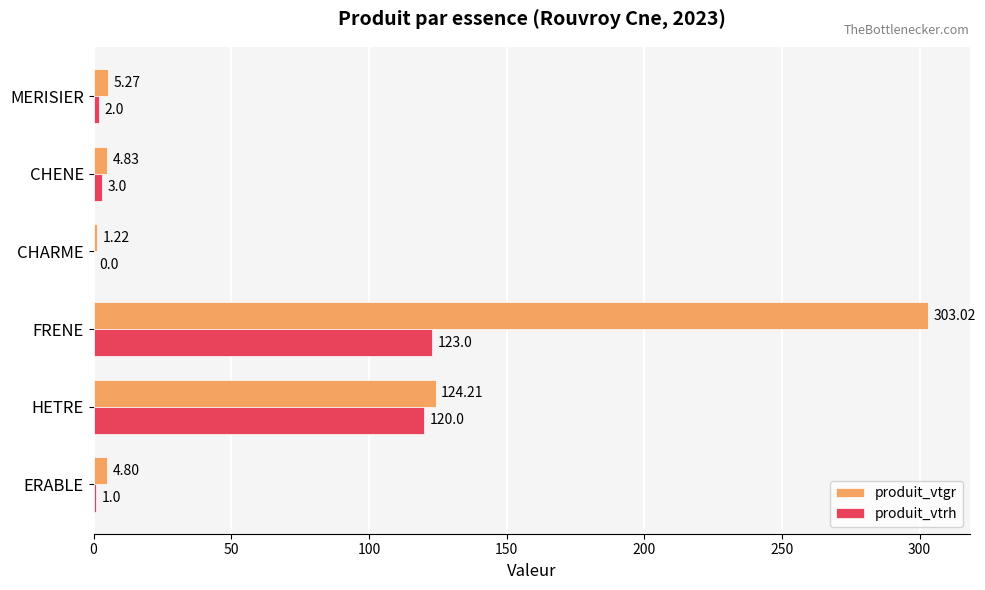

Between HETRE and FRENE, which series saw the biggest shift?

produit_vtgr